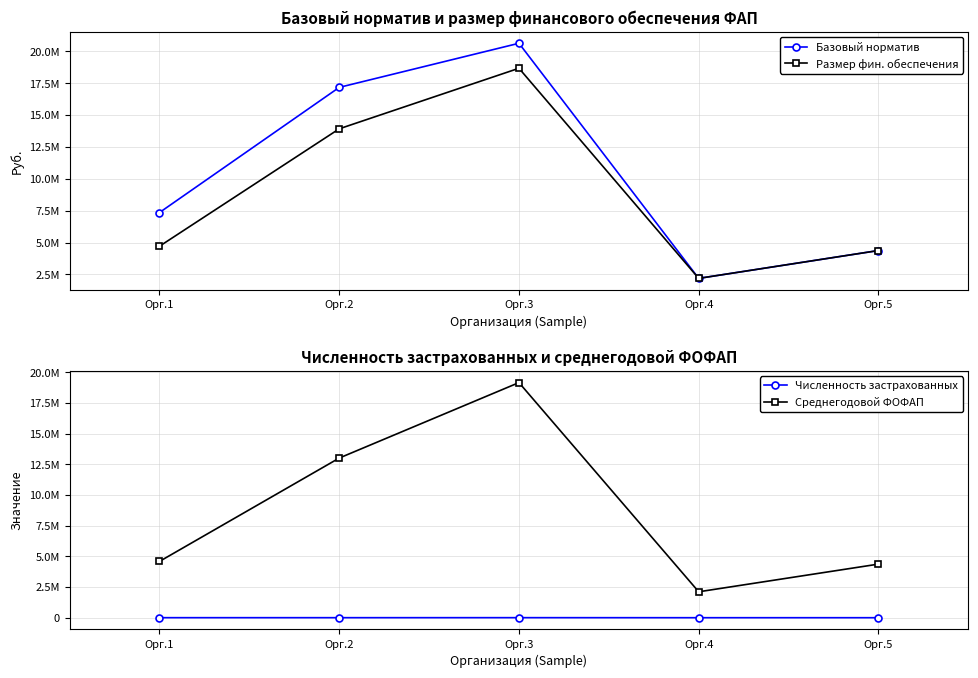

Where does the Численность застрахованных series first go above 2215?

Орг.1